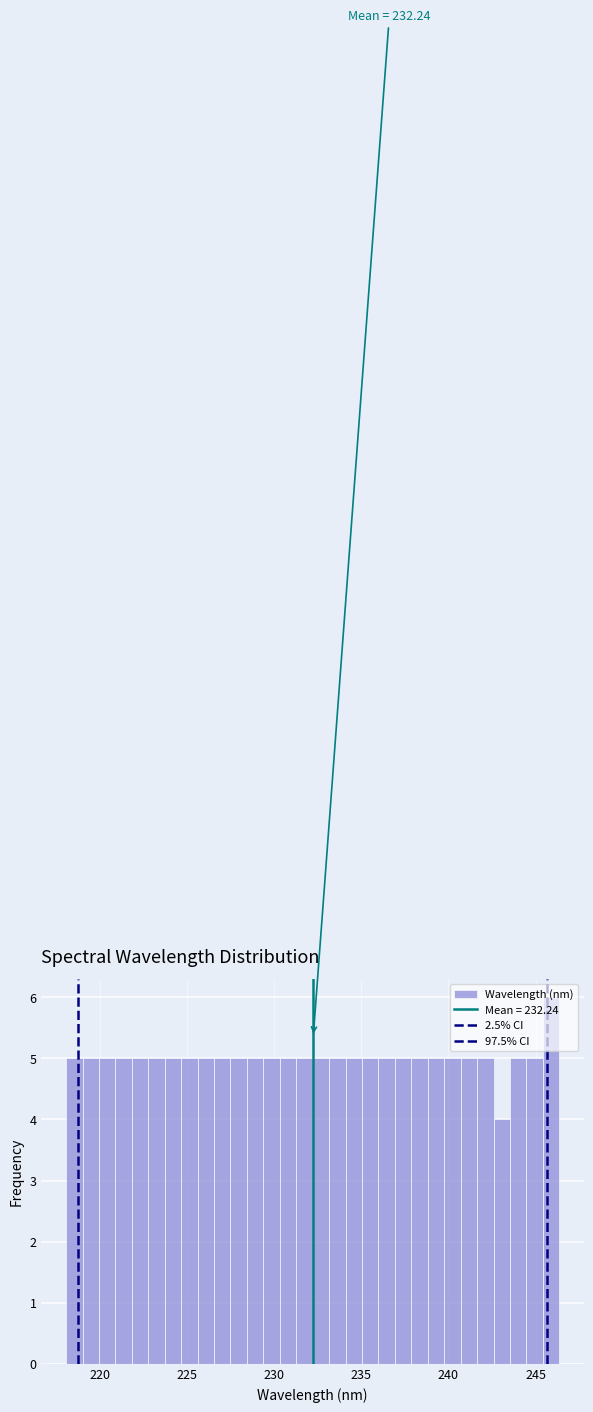

Around what value on the x-axis is the tallest bar? Give the approximate position of its centre, as read against the axis.

246.0